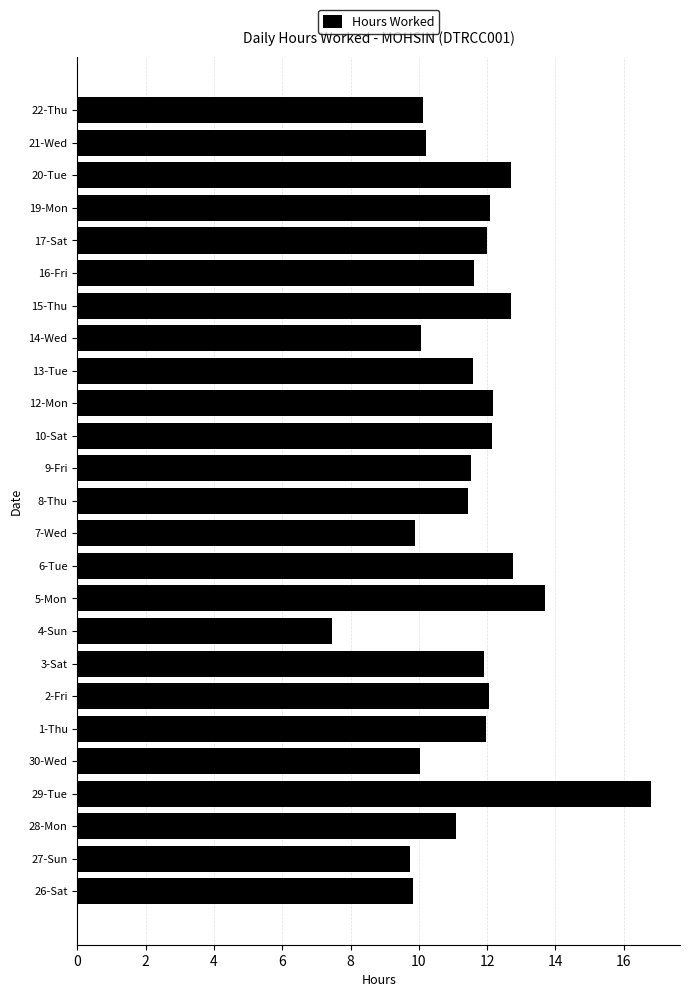

What is the ratio of the value at 6-Tue to the value at 4-Sun?

1.7